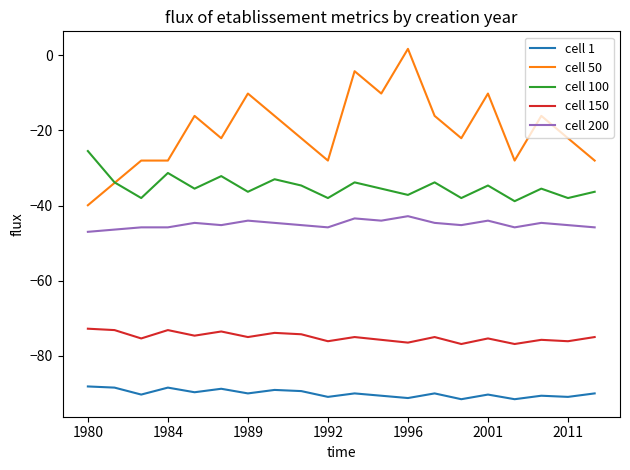

Which series has the largest total across all categories?

cell 50